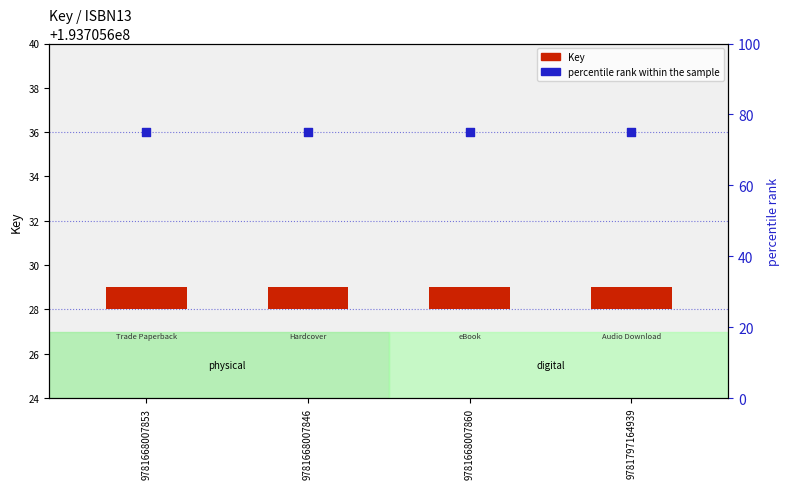

Is the value of percentile rank within the sample at 9781668007853 greater than the value of Key at 9781668007853?

Yes